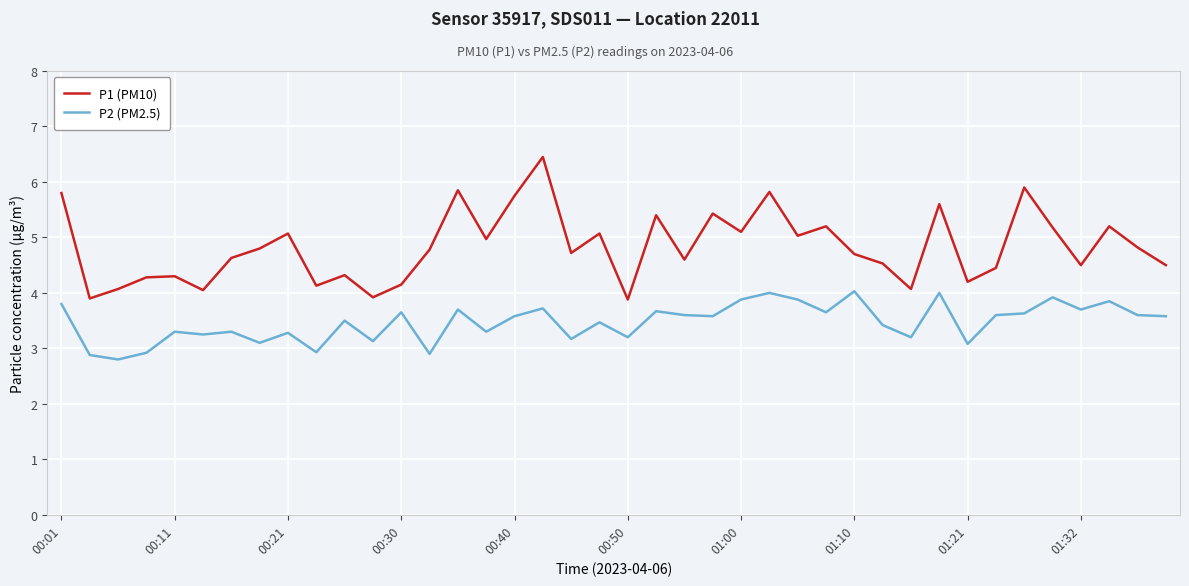

True or false: P1 (PM10) and P2 (PM2.5) cross at least once.

False